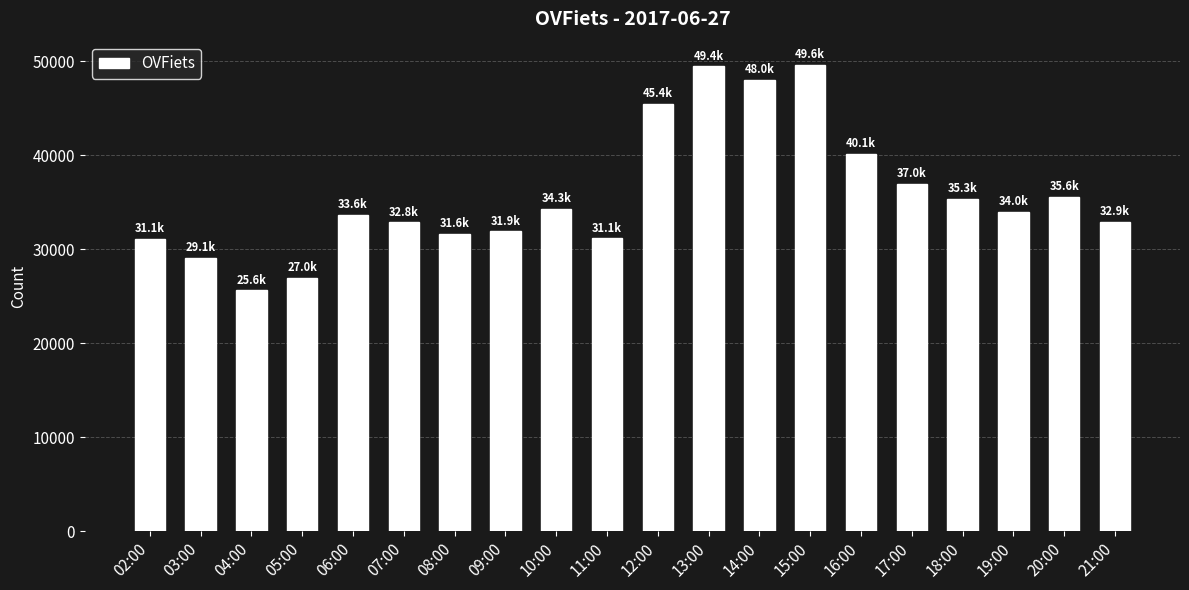

The chart shows a value of 33981 at 19:00. True or false?

True